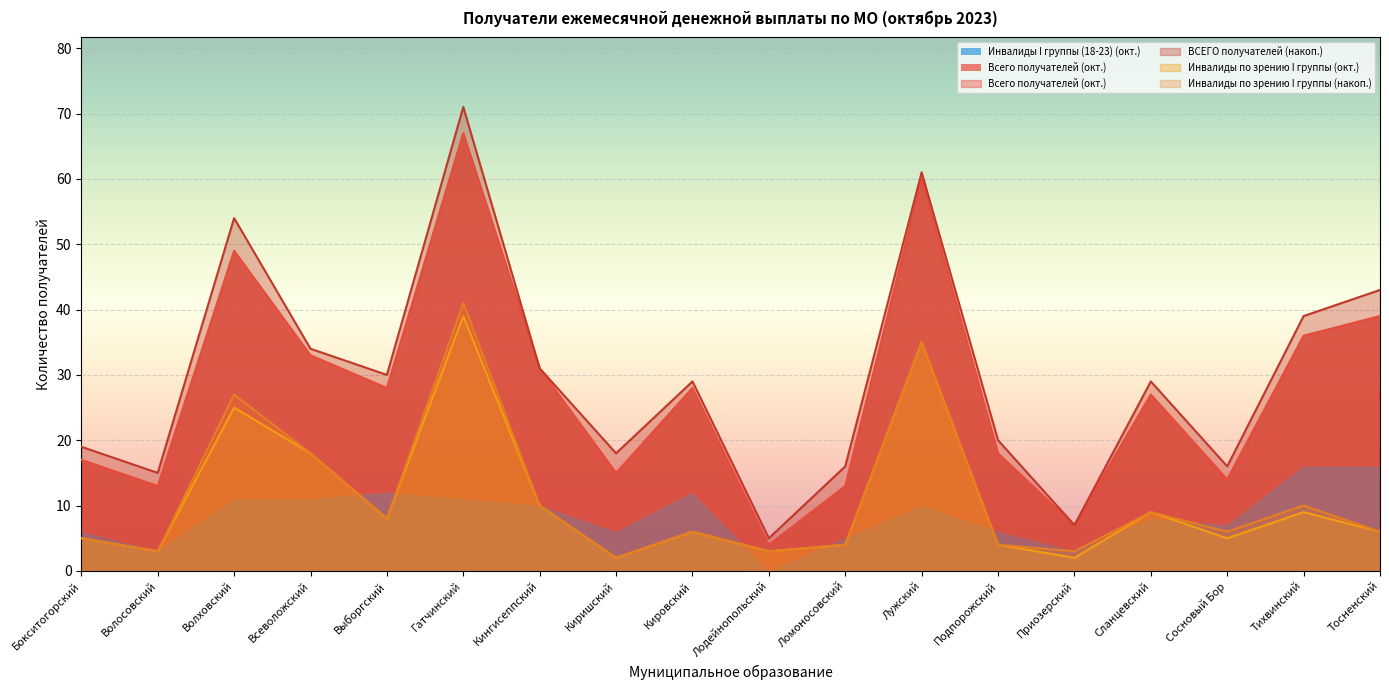

Is it true that Инвалиды по зрению I группы (окт.) equals 5 at Сосновый Бор?

True